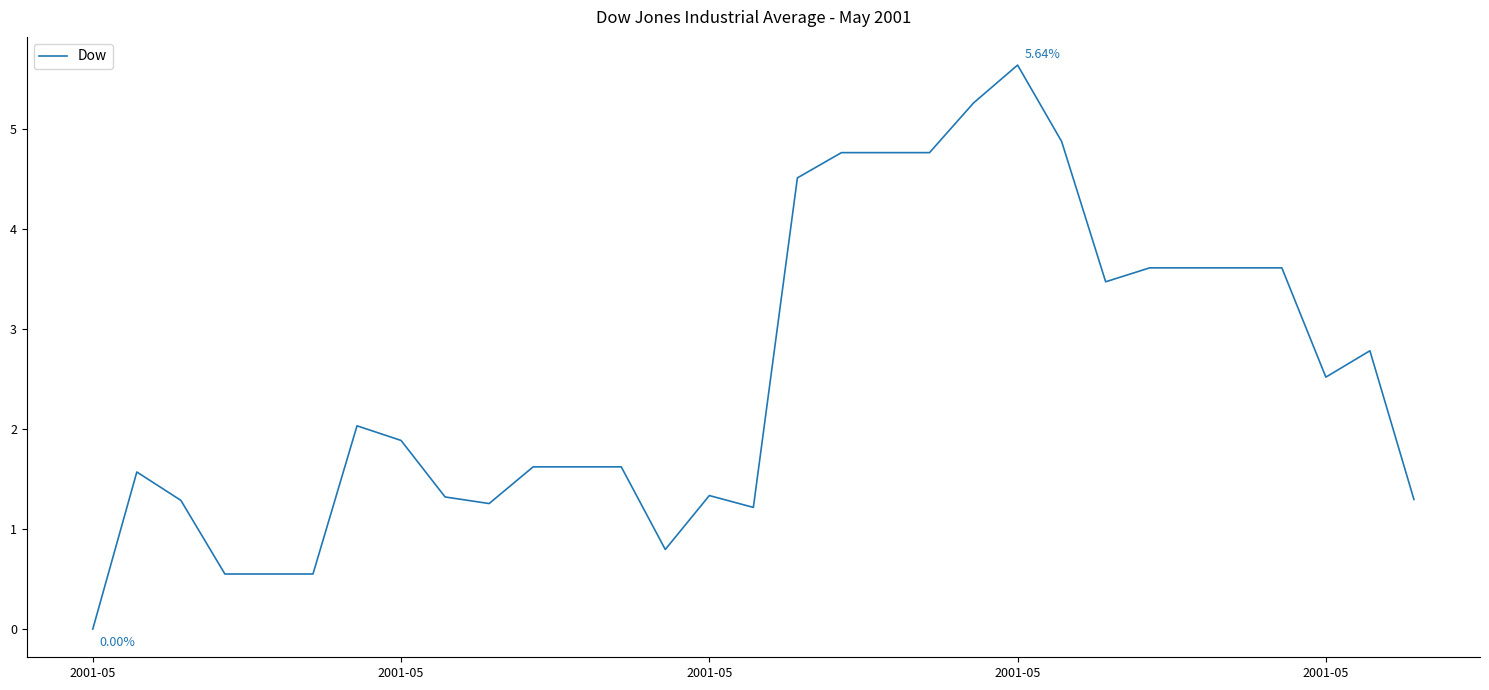

What is the difference between the maximum and minimum values?

5.6